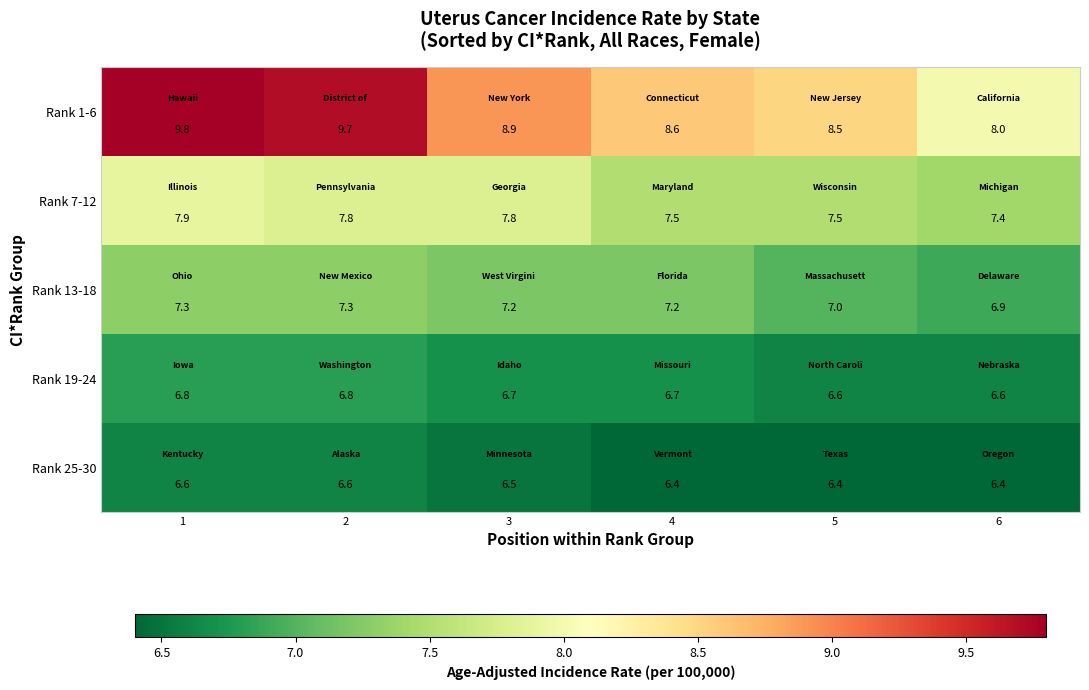

What is the smallest value displayed?

6.4